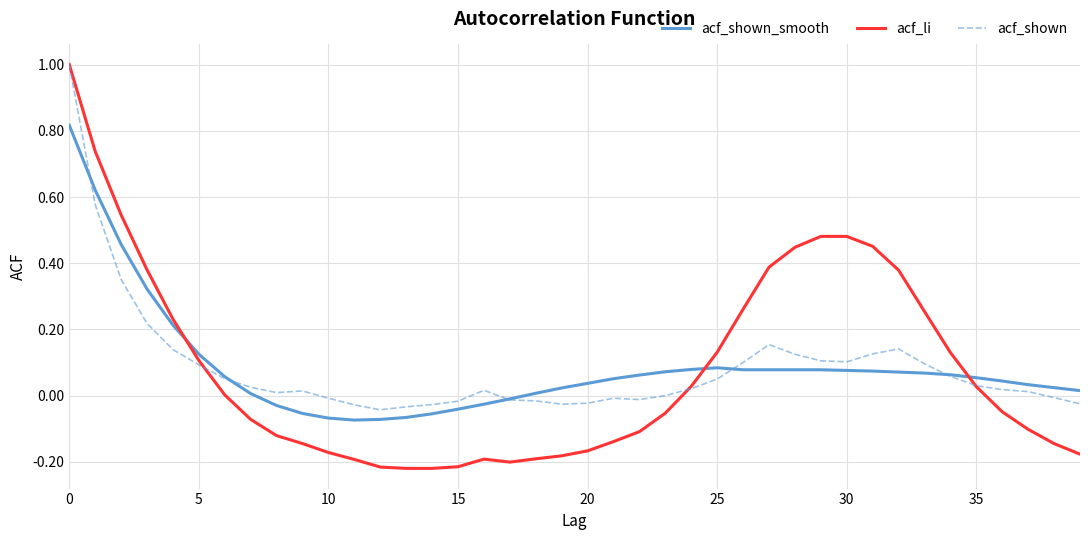

What are all the series names shown in the legend?

acf_shown_smooth, acf_li, acf_shown